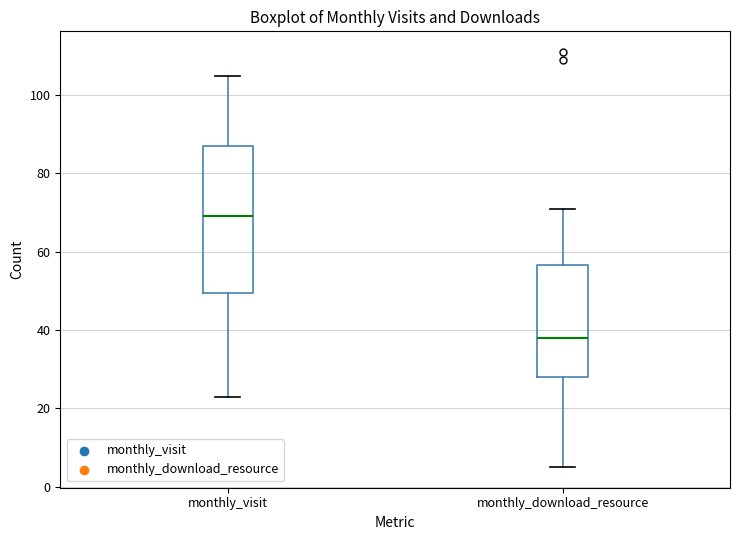

Which box is the tallest, from its lower edge to its upper edge?

monthly_visit